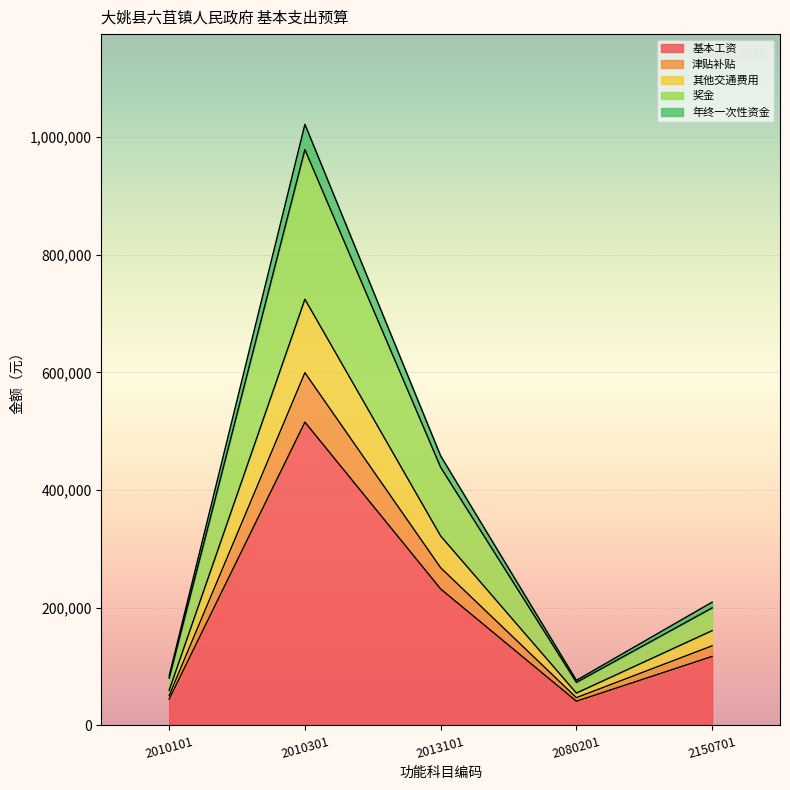

True or false: 基本工资 has more than 2 interior local peaks.

False